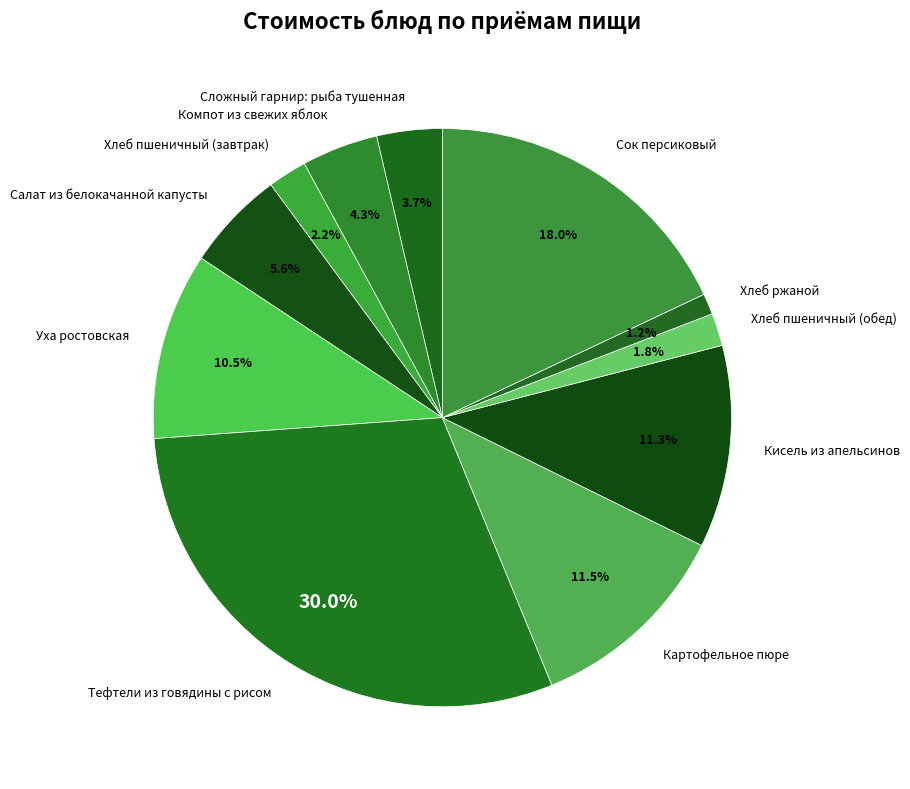

Which has a higher value, Сок персиковый or Хлеб ржаной?

Сок персиковый